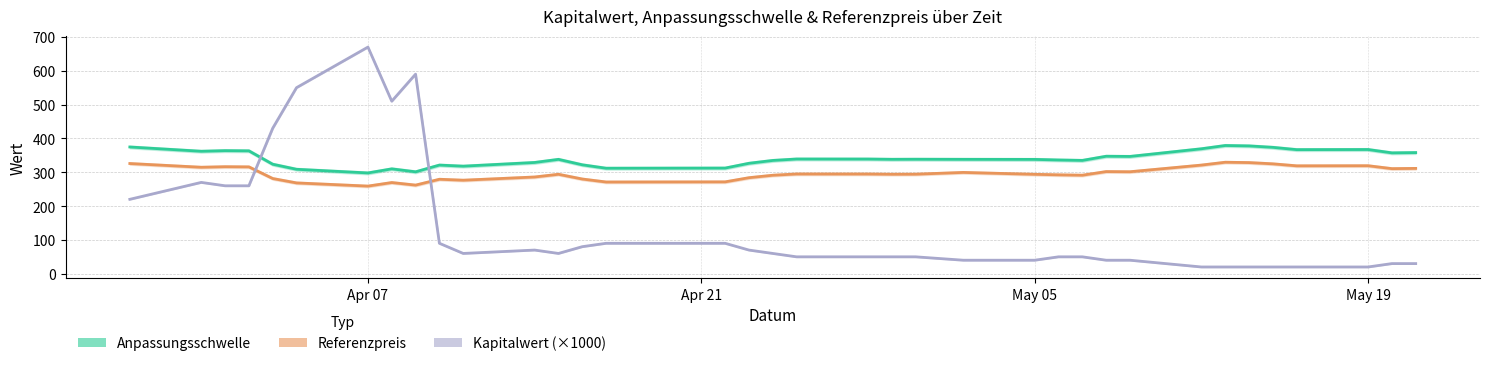

Does the chart display data point markers on the line(s)?

No